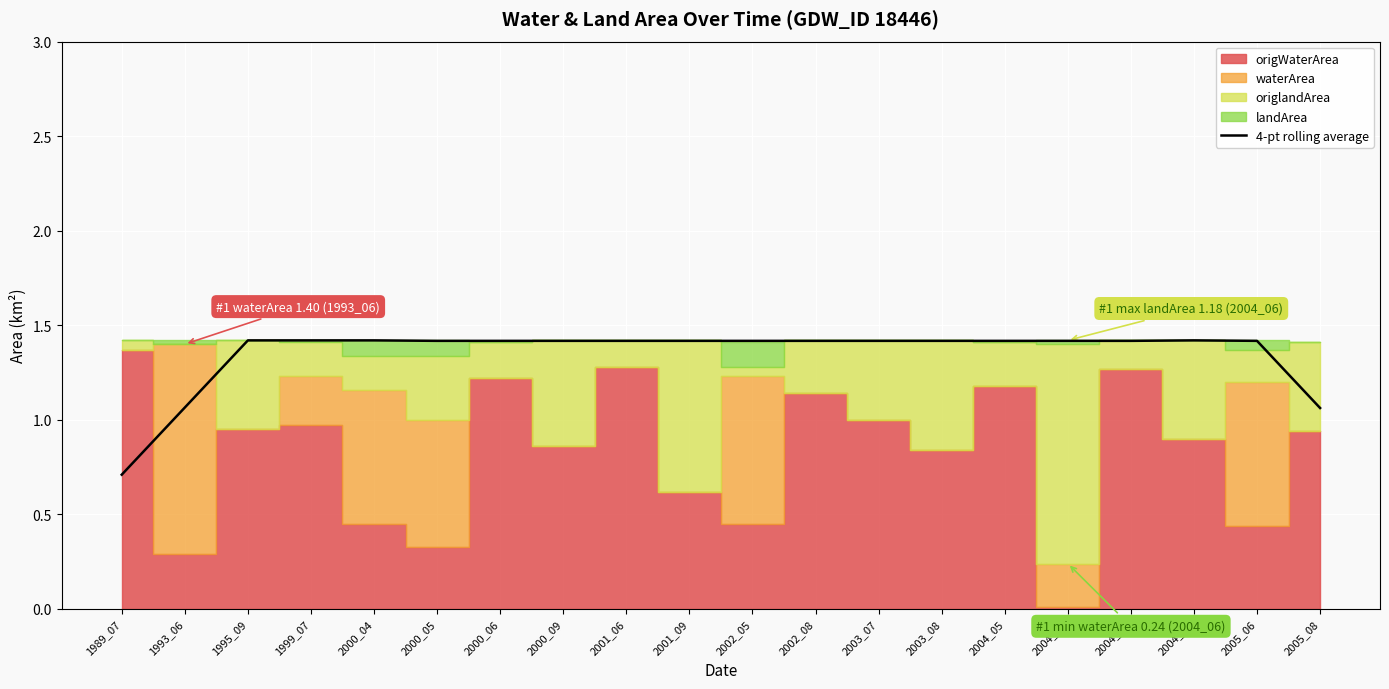

Where is the data nearest to the value 1?

2005_08